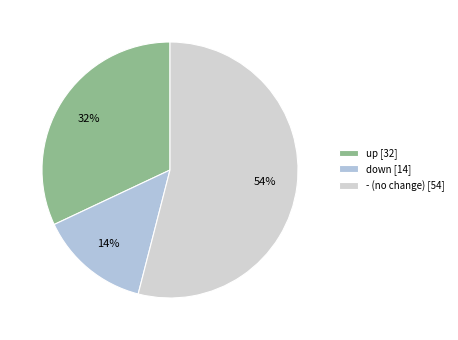

How many segments does this pie chart have?

3